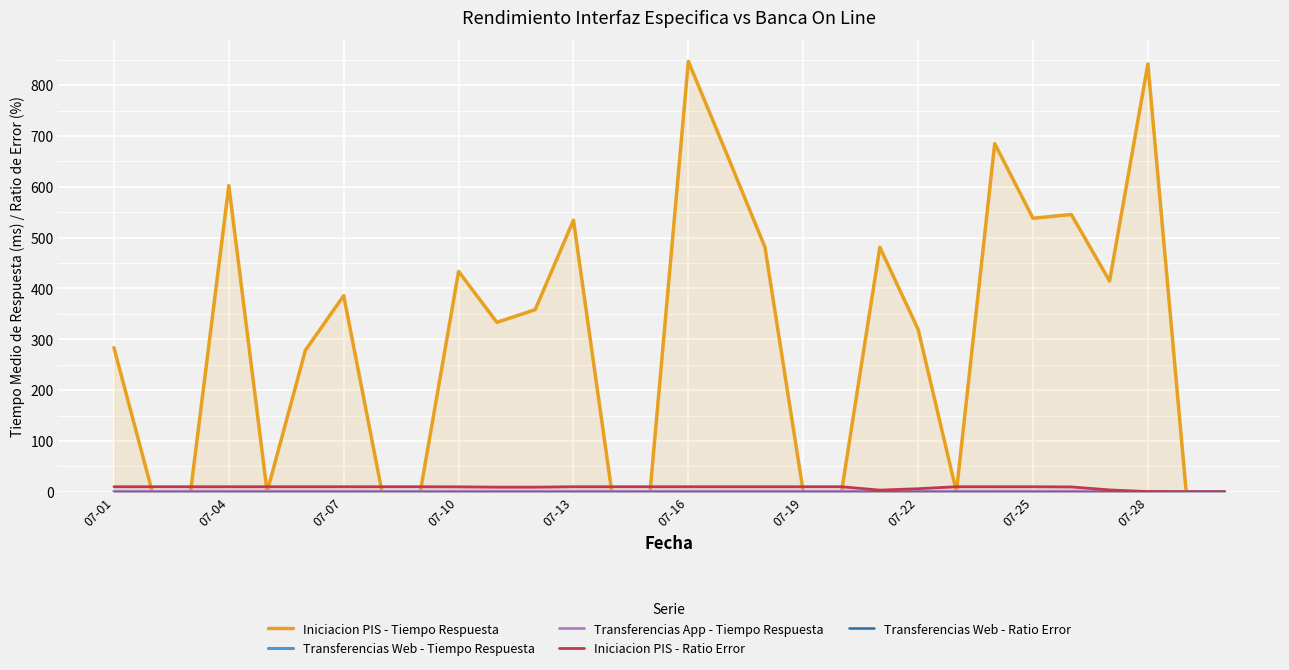

Is it true that Iniciacion PIS - Tiempo Respuesta equals 151.9 at 07-16?

False